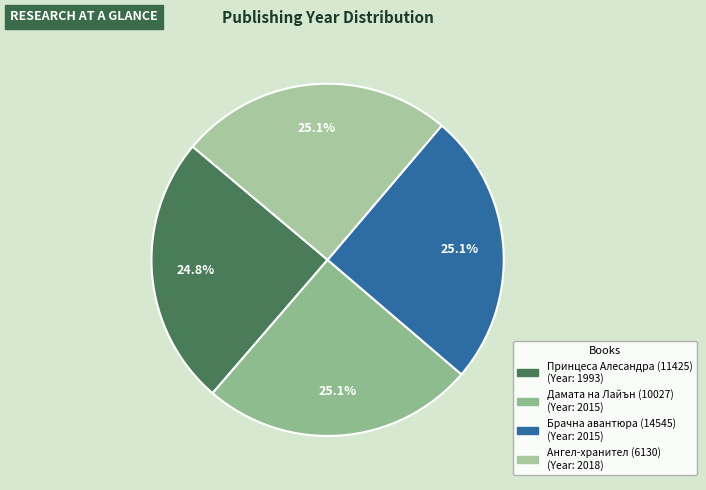

To the nearest percent, what is the combined percentage of Дамата на Лайън (10027) and Брачна авантюра (14545)?

50%